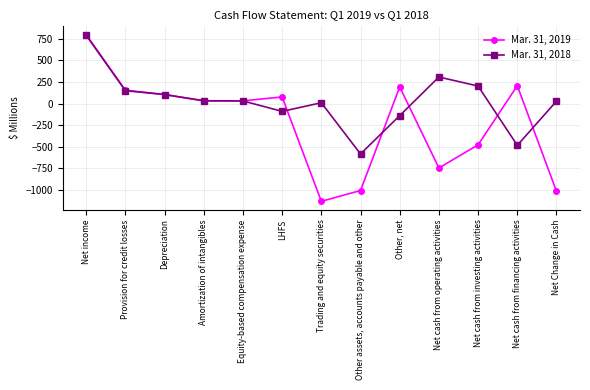

How many lines are shown in the chart?

2